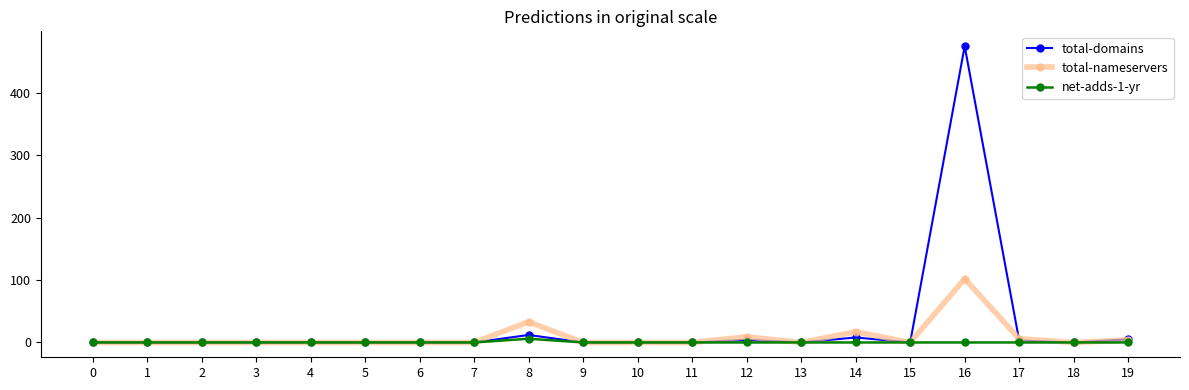

True or false: total-domains has a value of 0 at 6.

True